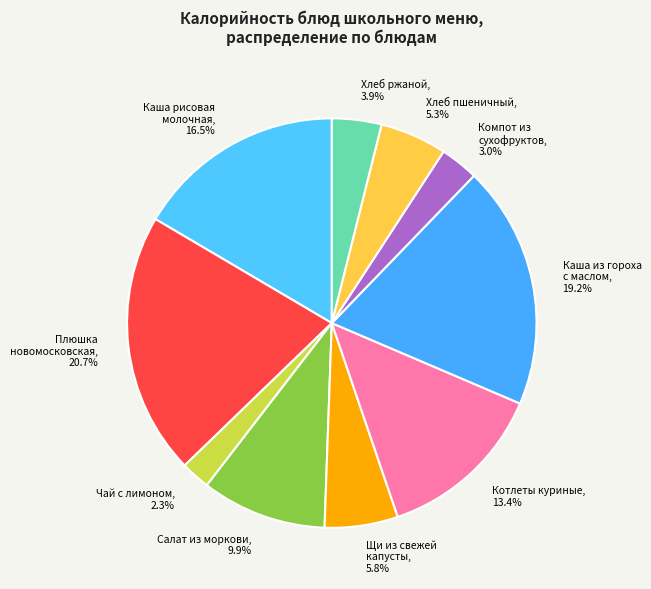

How many segments does this pie chart have?

10